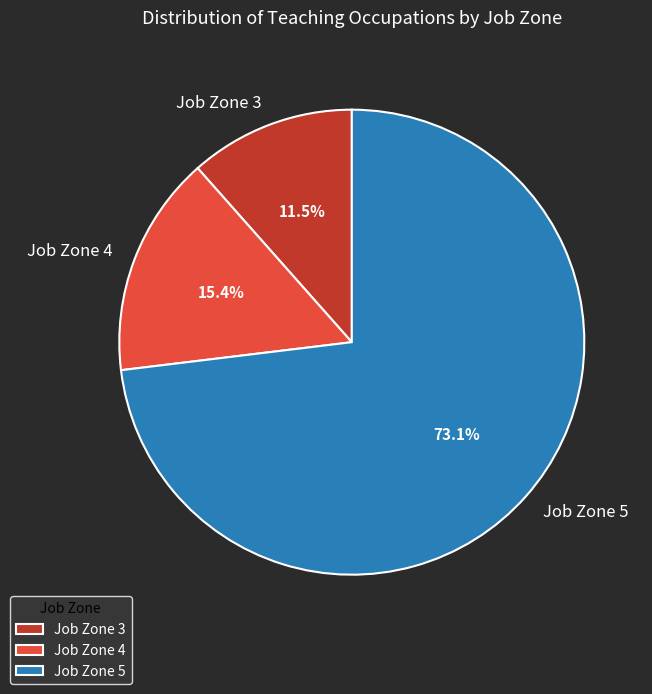

Is Job Zone 3 the majority of the pie?

No